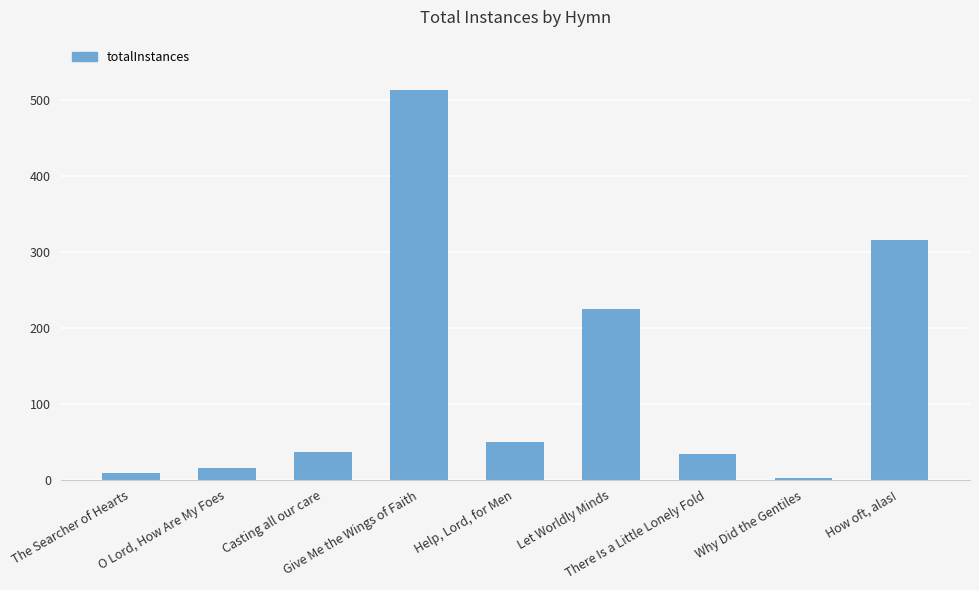

What position from the right is Let Worldly Minds?

4